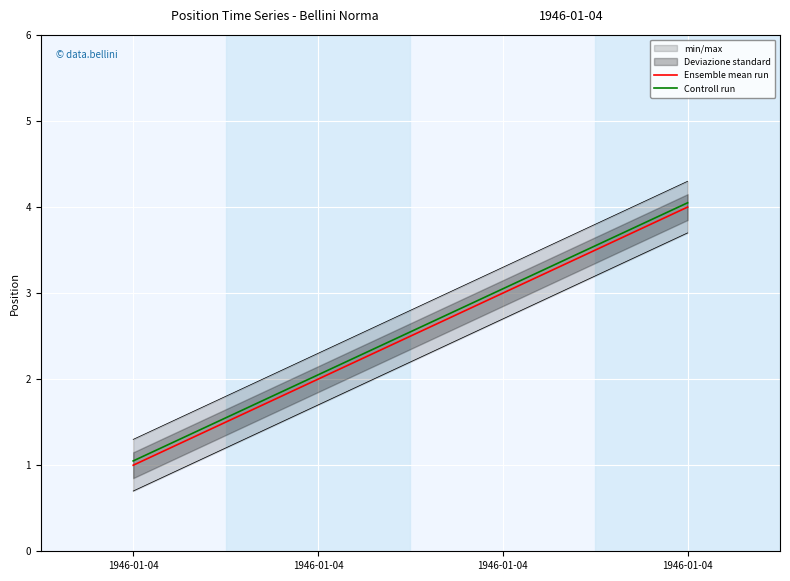

Between 1946-01-04 and 1946-01-04, which is larger?

1946-01-04